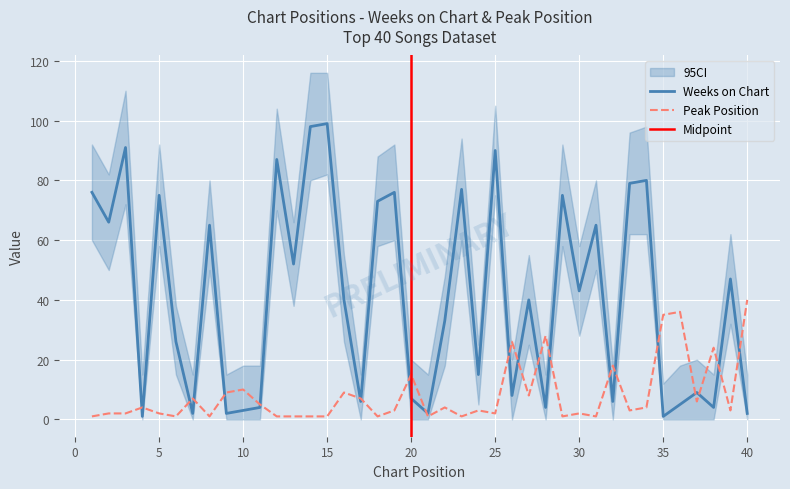

What are all the series names shown in the legend?

Weeks on Chart, Peak Position